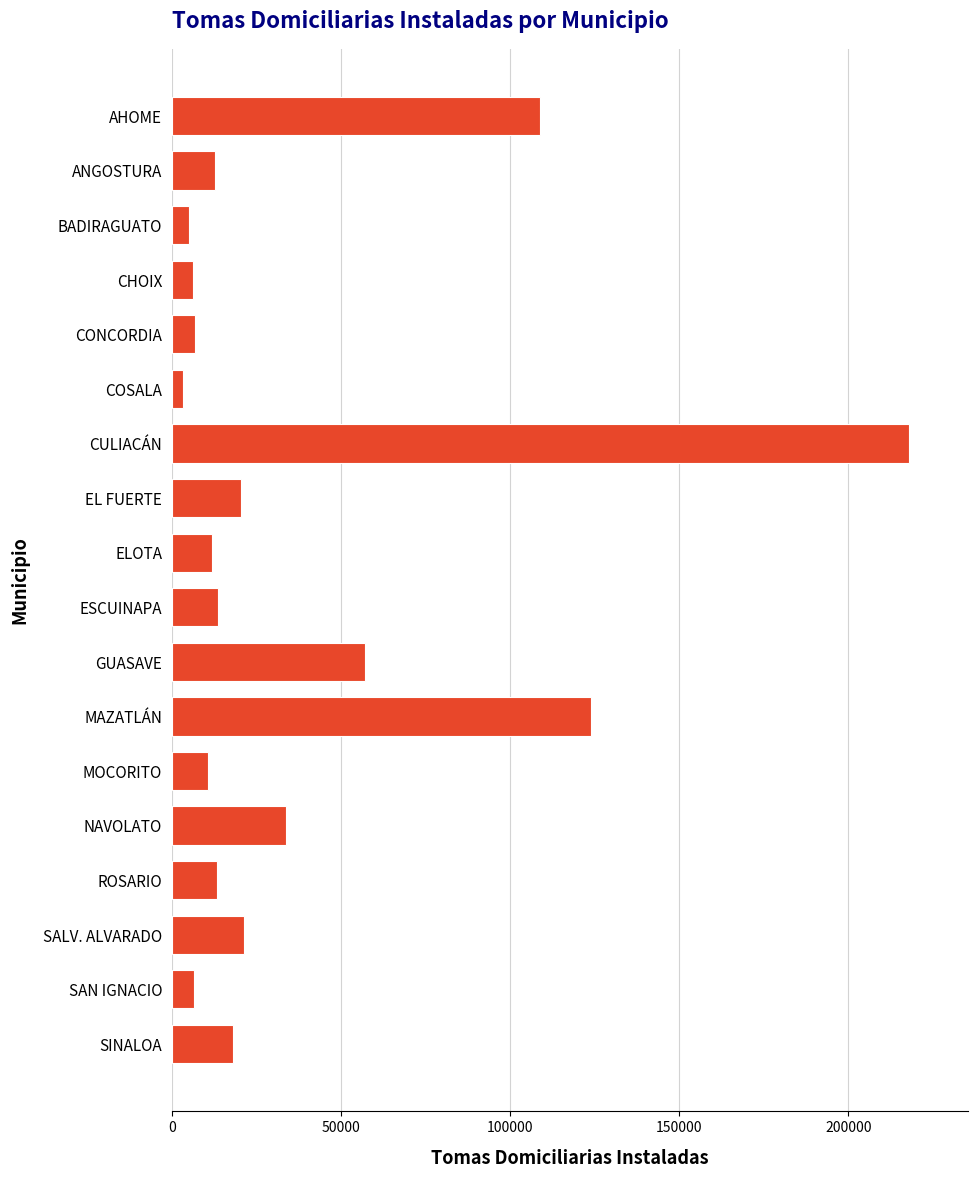

Approximately how many times larger is the value at MAZATLÁN compared to EL FUERTE?

6.1